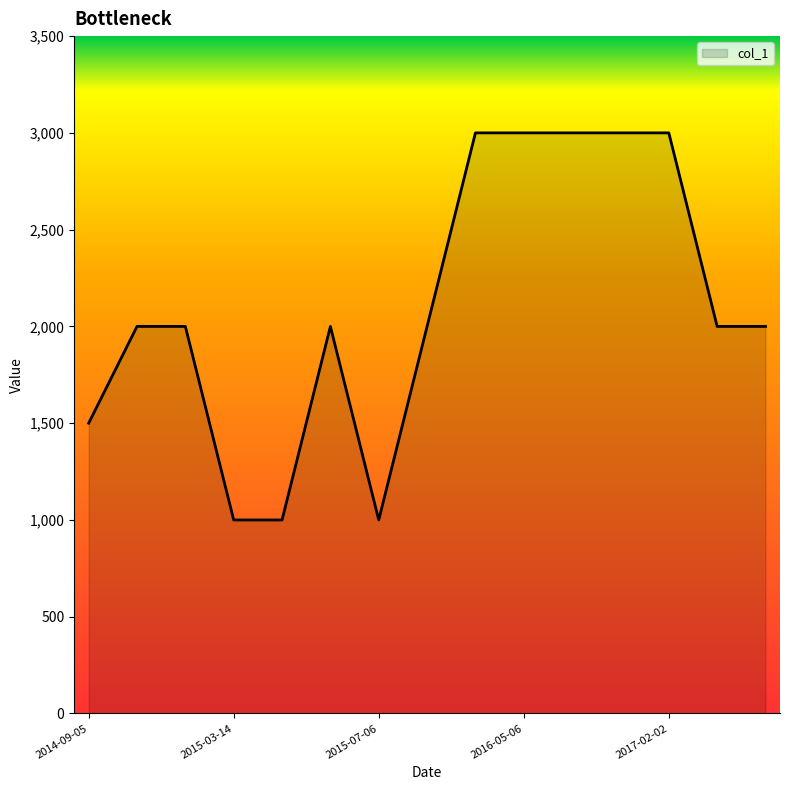

What is the difference between the maximum and minimum values?

2000